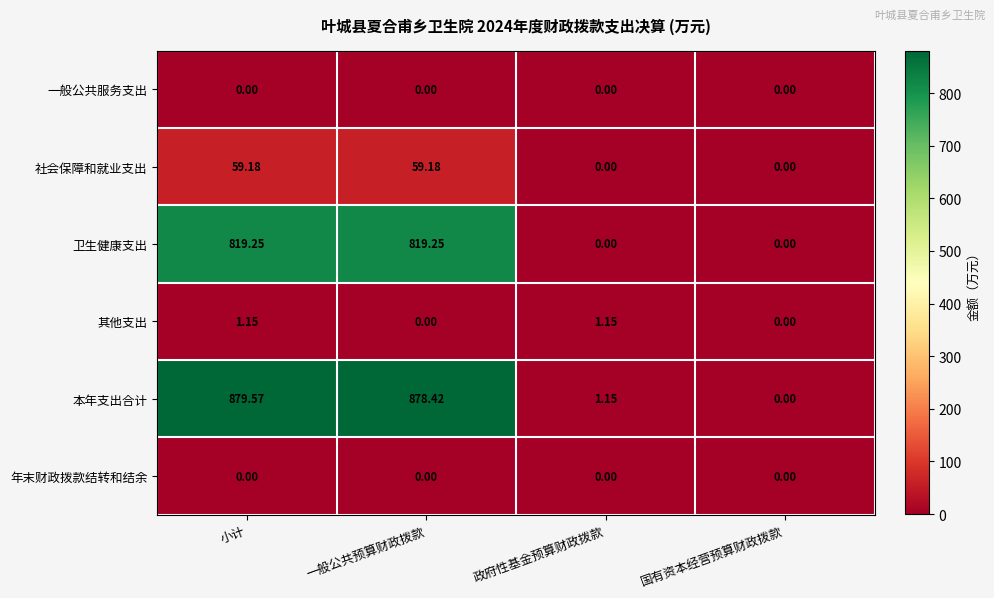

Is the value of 社会保障和就业支出 at 一般公共预算财政拨款 greater than the value of 年末财政拨款结转和结余 at 一般公共预算财政拨款?

Yes